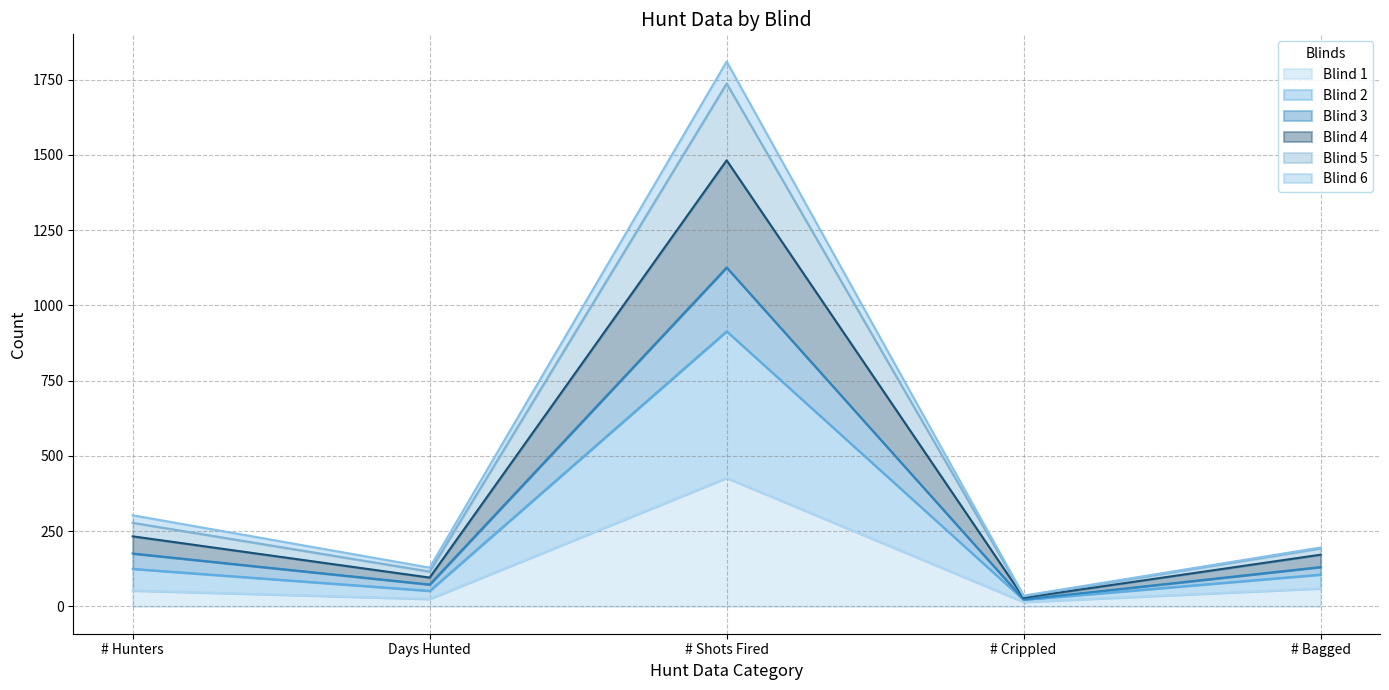

List the labels in order of Blind 5 value, smallest first.

# Crippled, Days Hunted, # Bagged, # Hunters, # Shots Fired